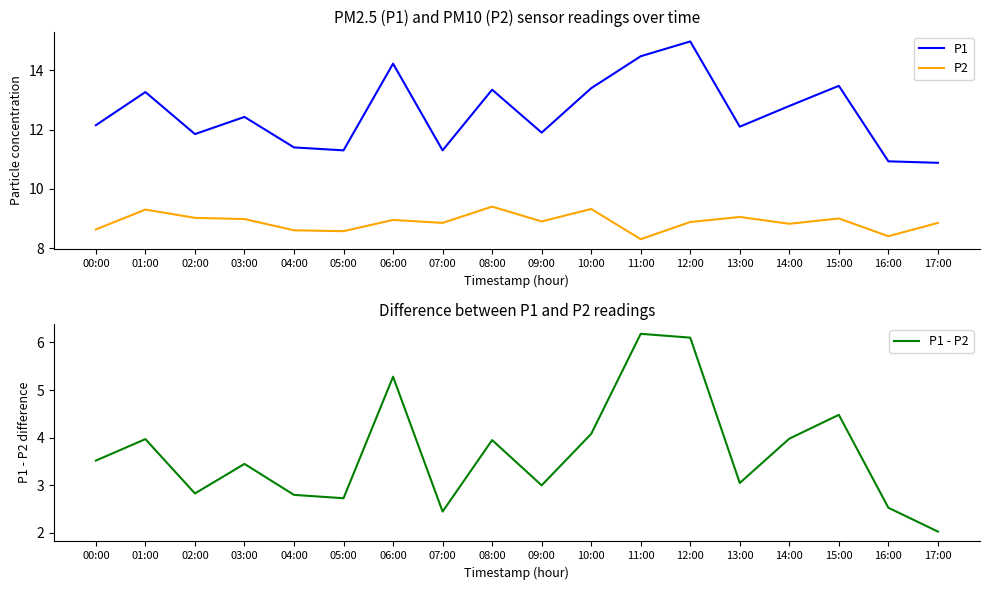

Where is P1 nearest to the value 12?

09:00